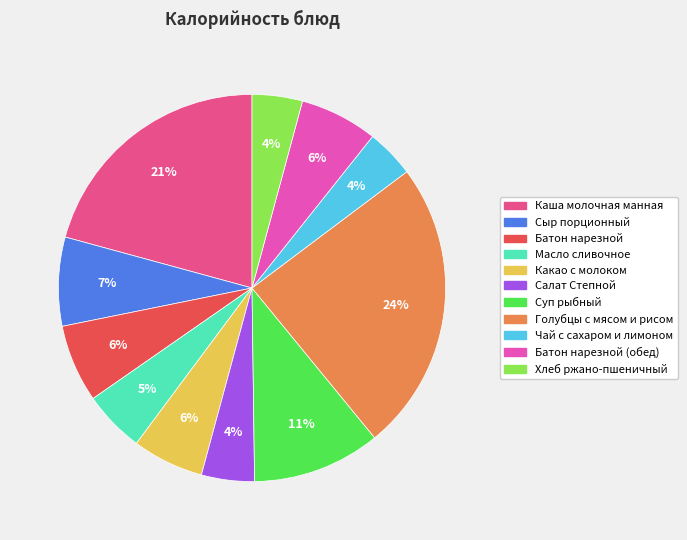

Is there a majority slice in this chart?

No